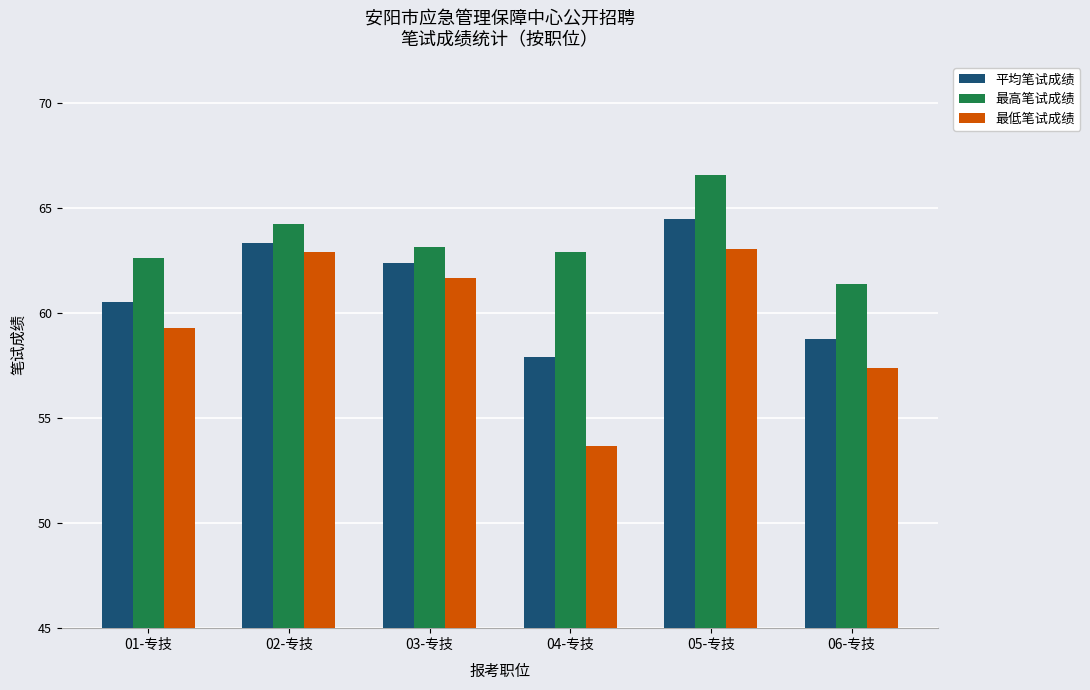

What is the difference between the second highest and minimum values in the 平均笔试成绩 series?

5.5